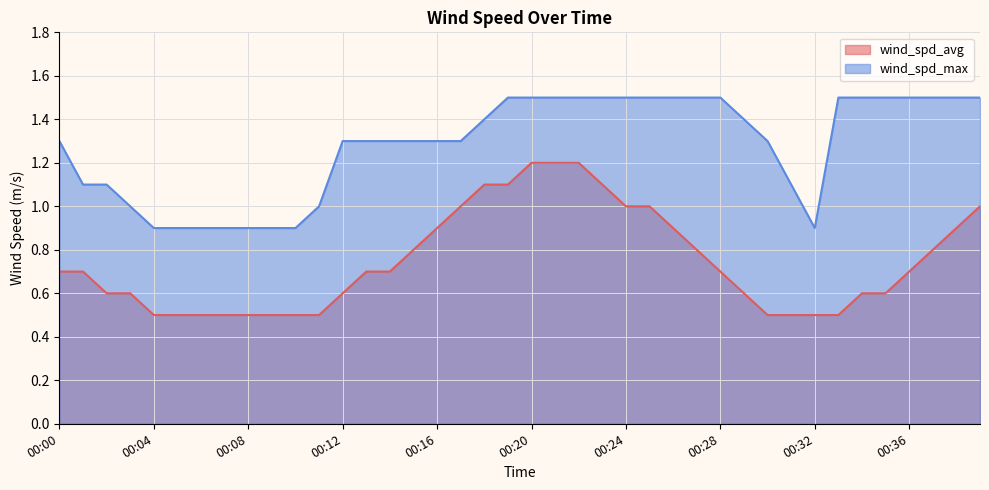

How many lines are shown in the chart?

2